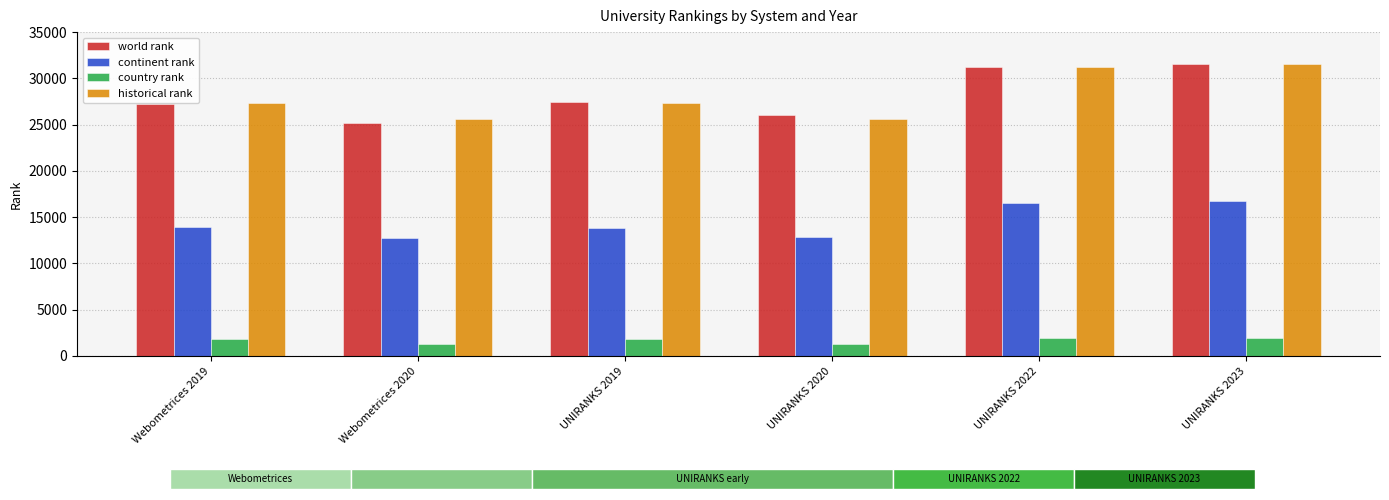

What is the highest value of the country rank series?

1907